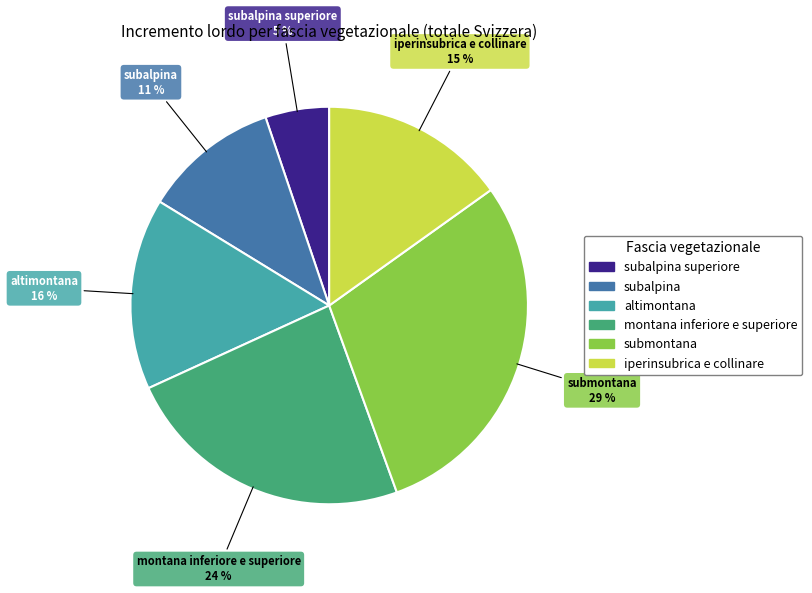

To the nearest percent, what is the average slice percentage?

17%